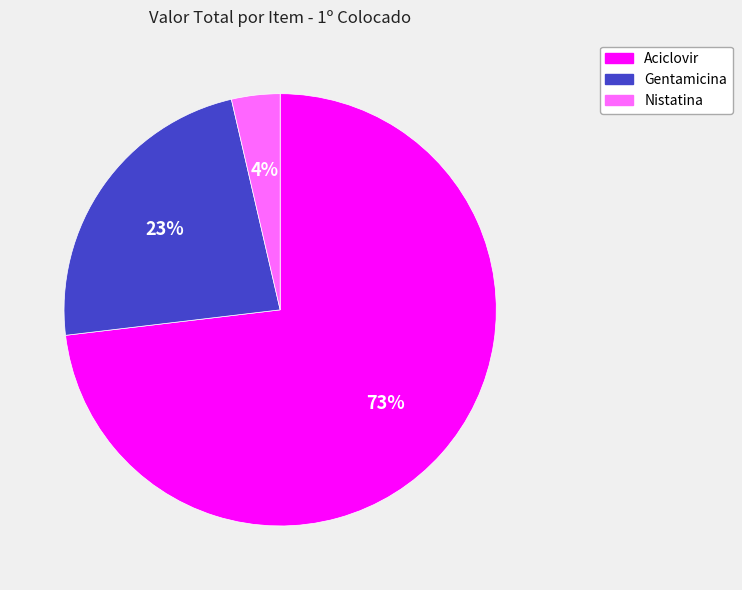

Which slice is the smallest?

Nistatina